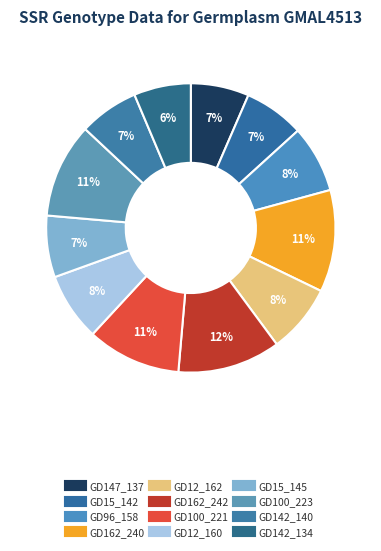

What percentage is the GD142_140 slice, to the nearest percent?

7%